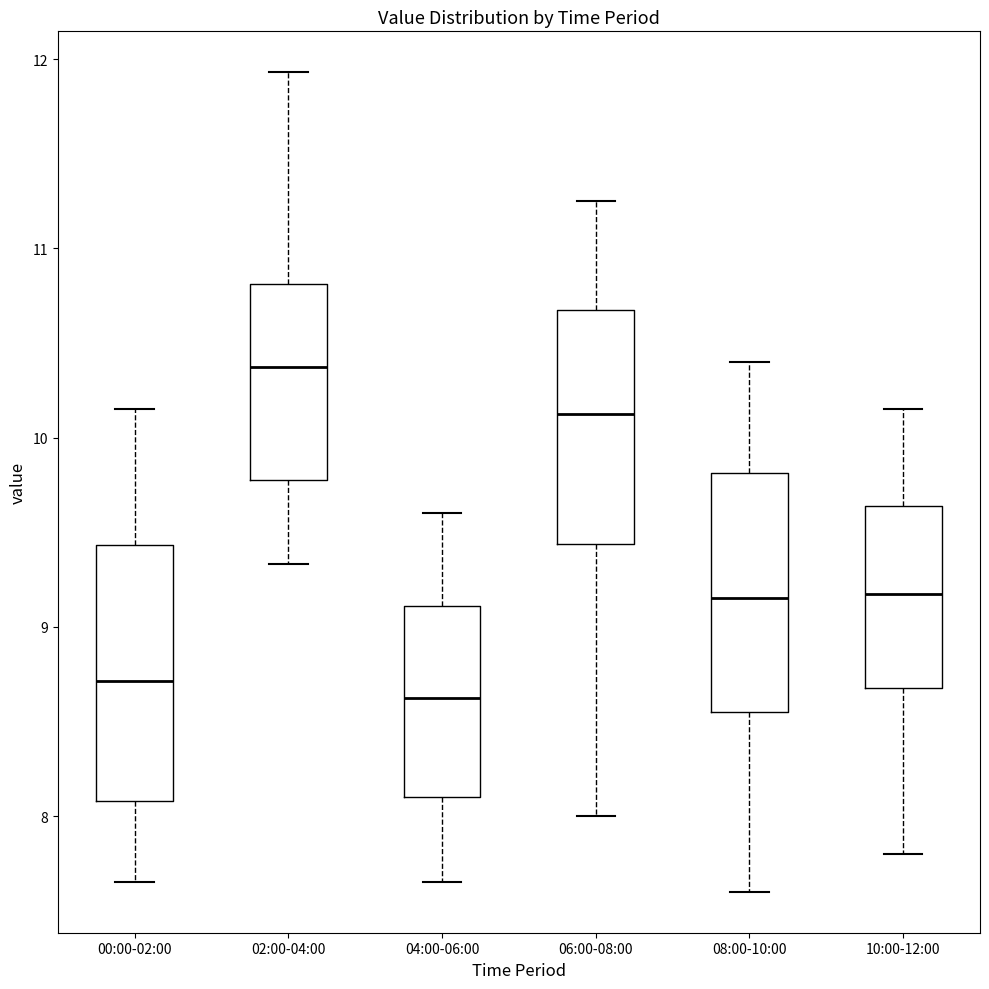

Where does the median line of the box for 00:00-02:00 sit on the y-axis? The values are not printed on the chart, so give them approximately, as read against the axis.

8.7